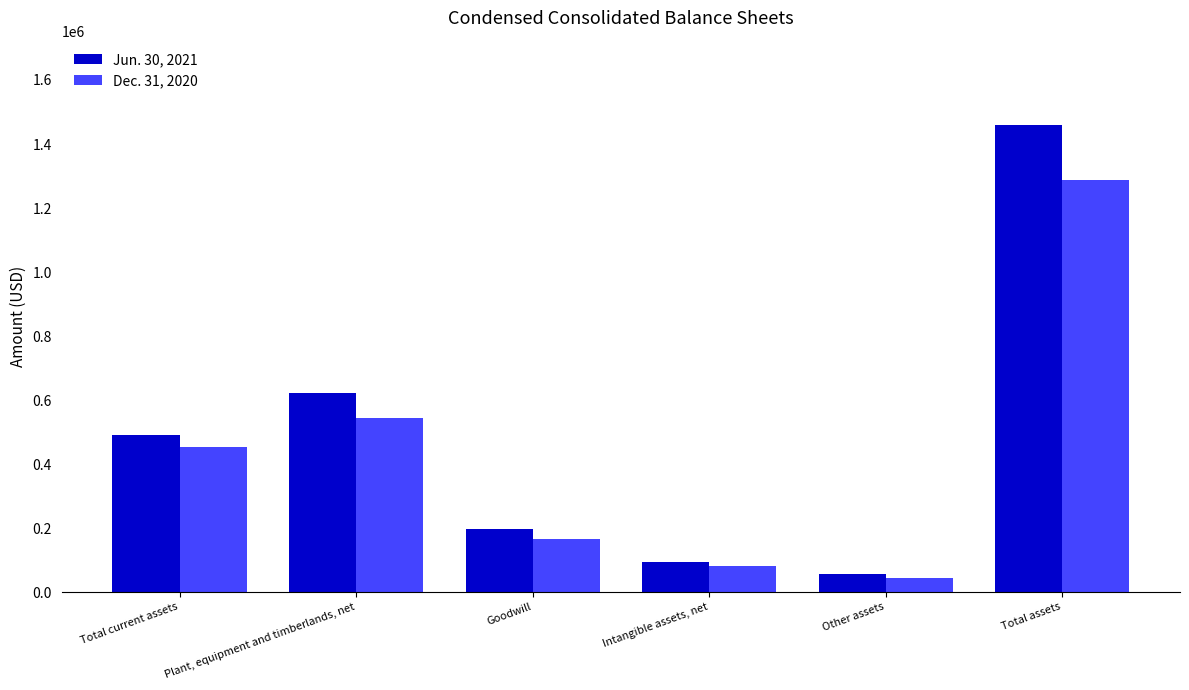

What is the total value across all series at Other assets?

100886